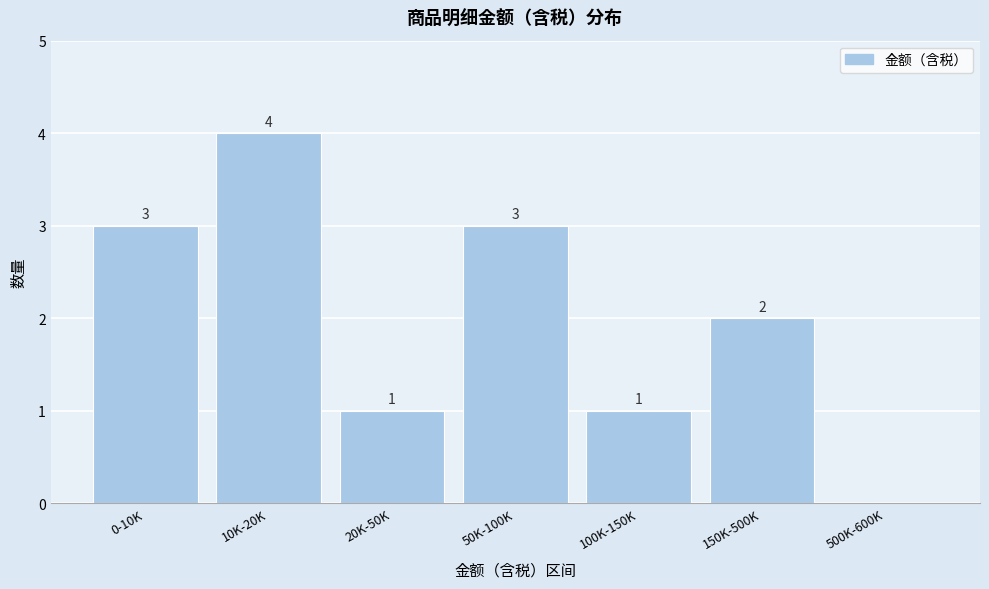

Reading right to left, transcribe all the data shown in this chart.

500K-600K=0	150K-500K=2	100K-150K=1	50K-100K=3	20K-50K=1	10K-20K=4	0-10K=3